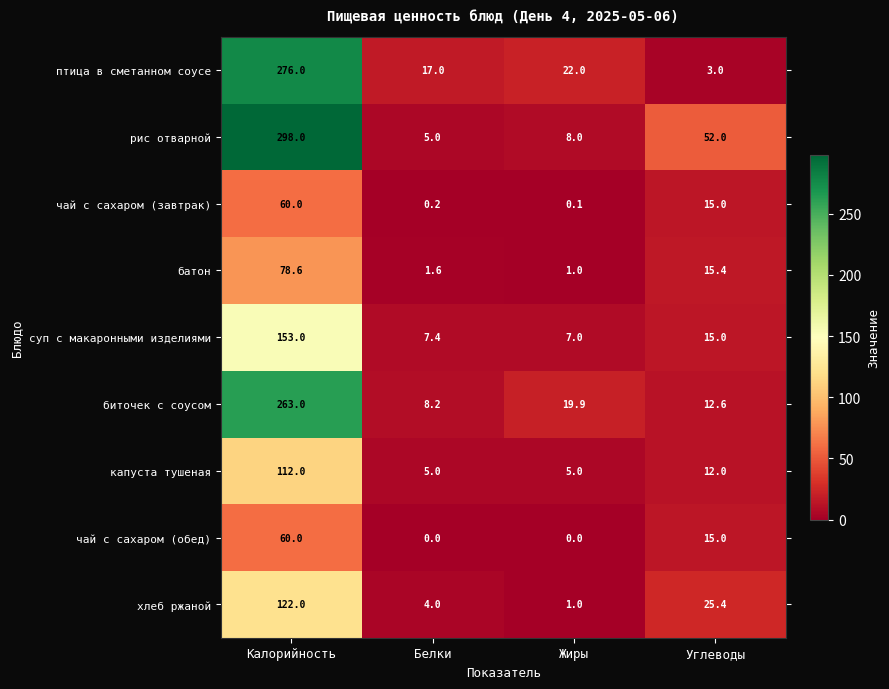

Which series has the largest range (max minus min)?

рис отварной